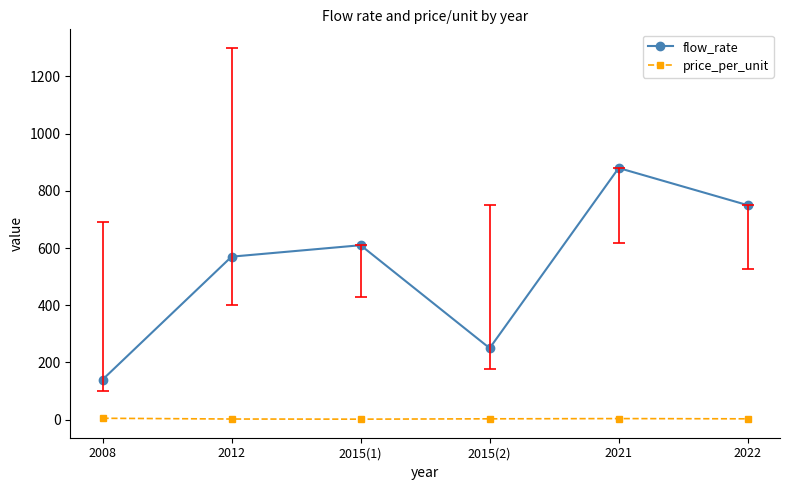

True or false: flow_rate and price_per_unit intersect in this chart.

False